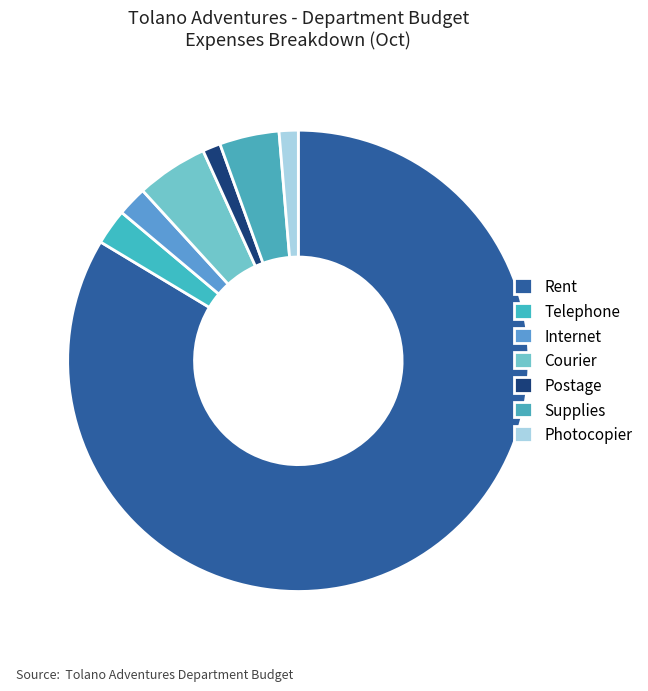

Count the number of slices in the pie.

7